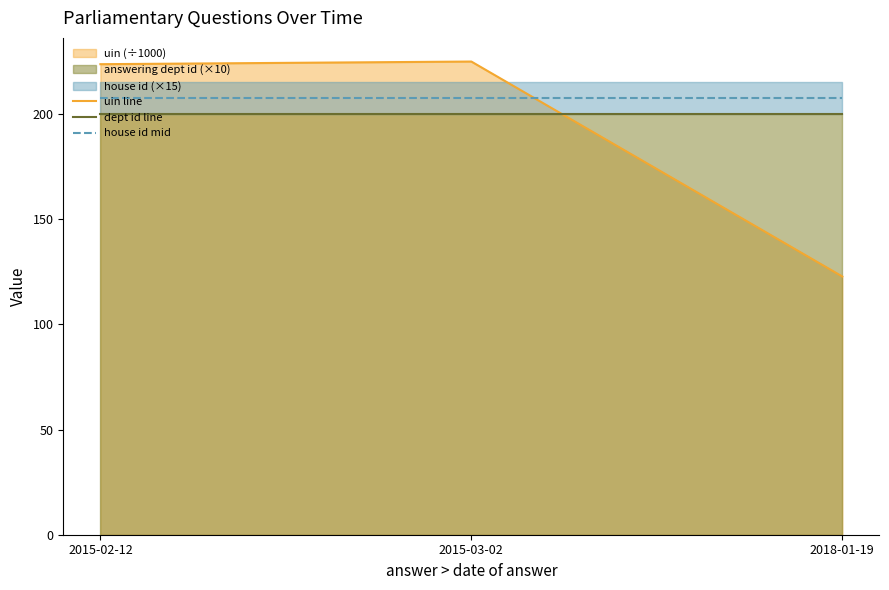

List the series in order of their peak value, highest first.

uin line, house id mid, dept id line